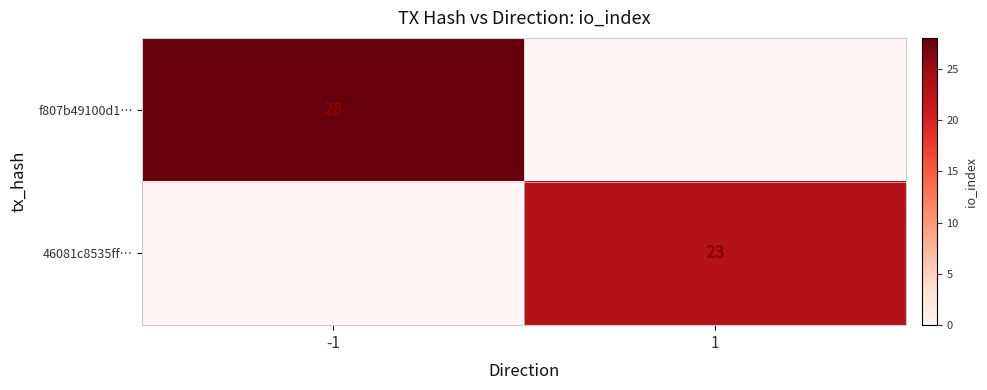

True or false: 46081c8535ff… has a value of 23 at 1.

True